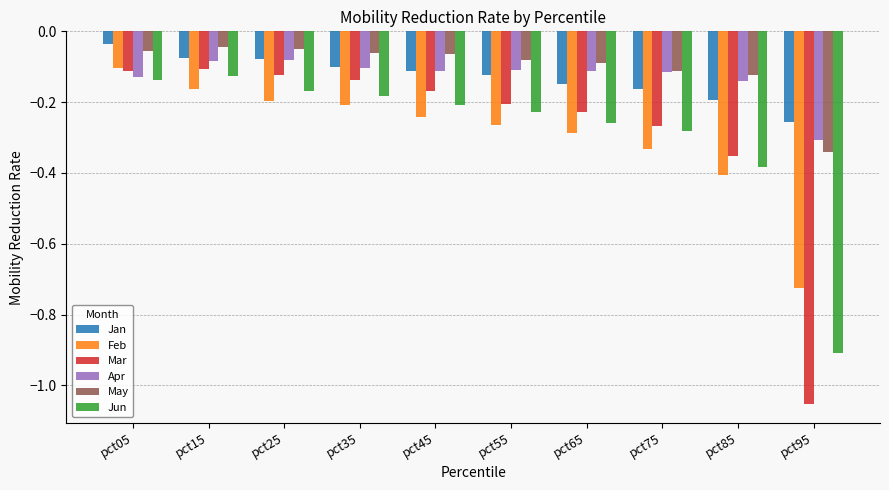

How many bars are there in total?

60